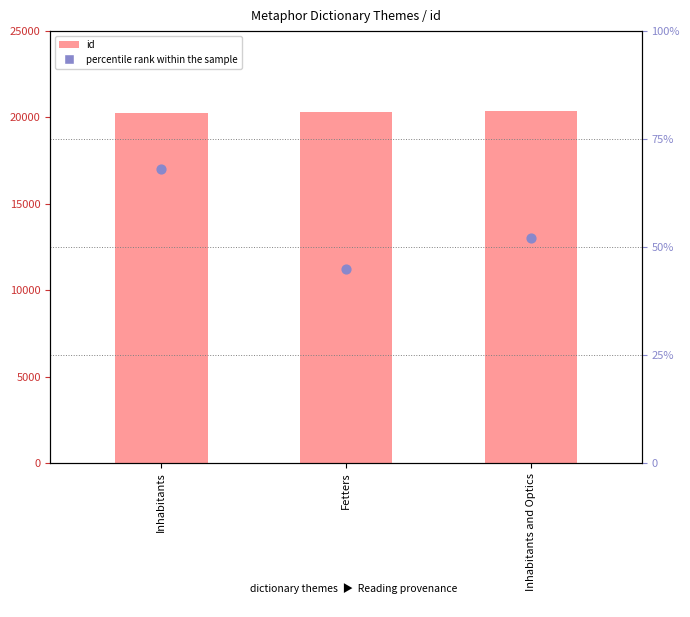

Which series contains the highest Y value?

id